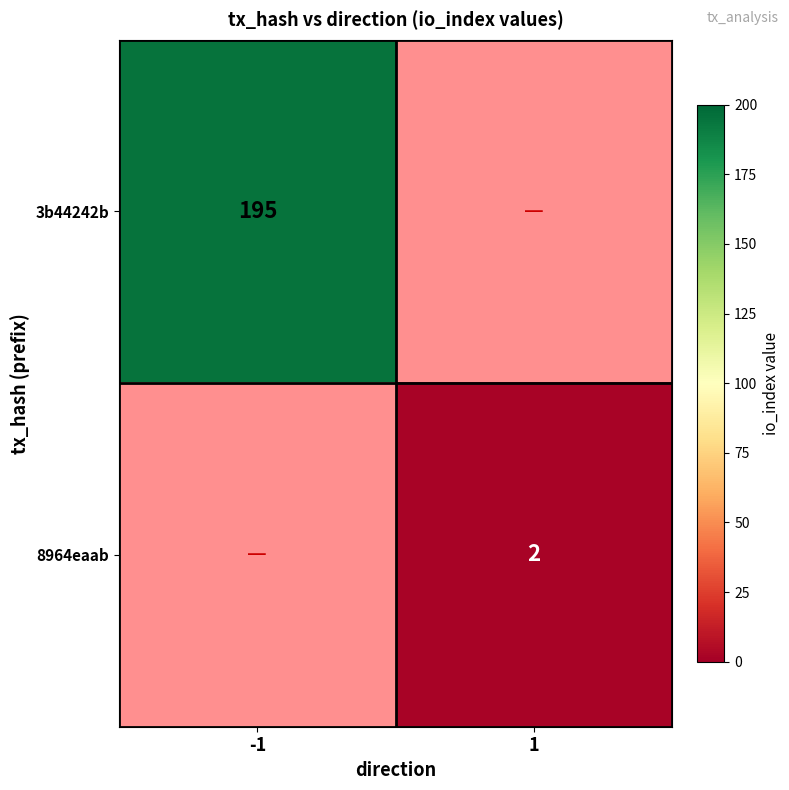

True or false: 3b44242b has a value of 264.2 at -1.

False